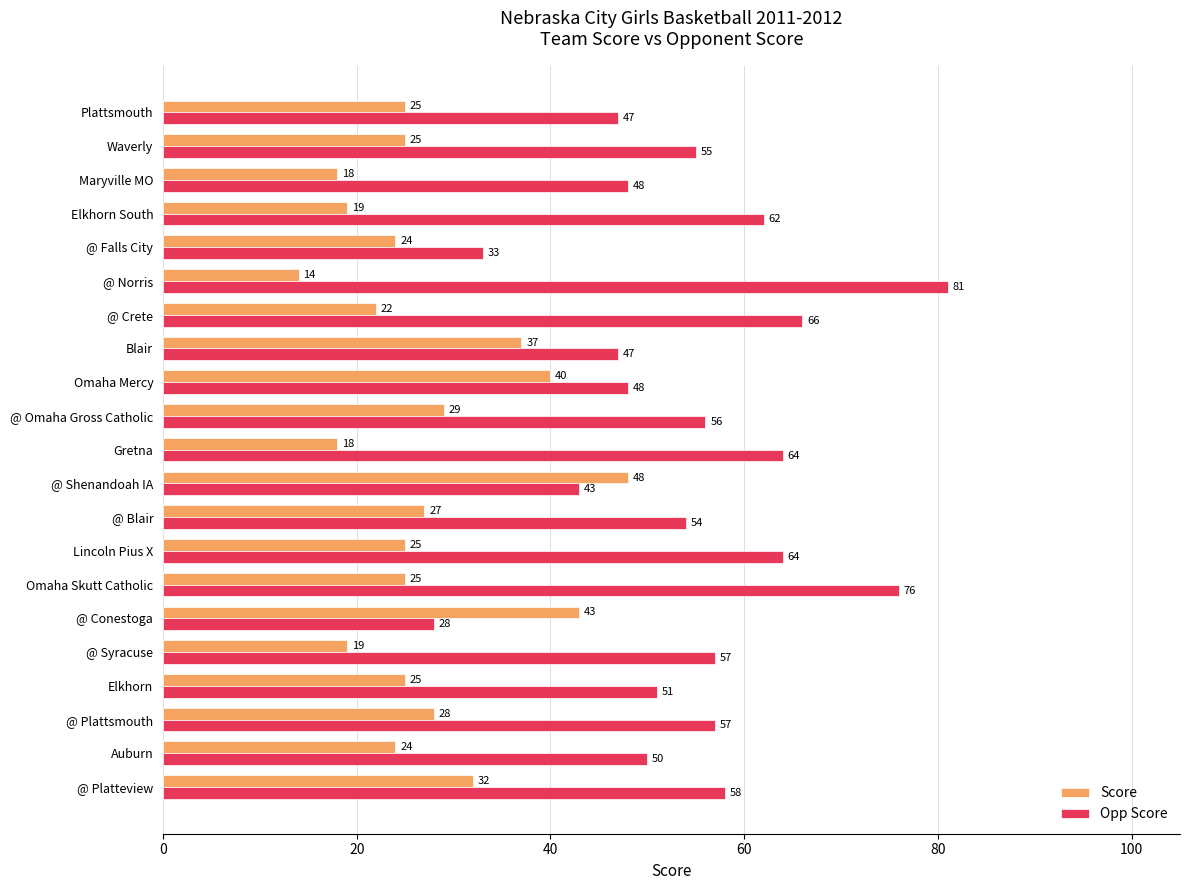

Which series has the widest spread of values?

Opp Score